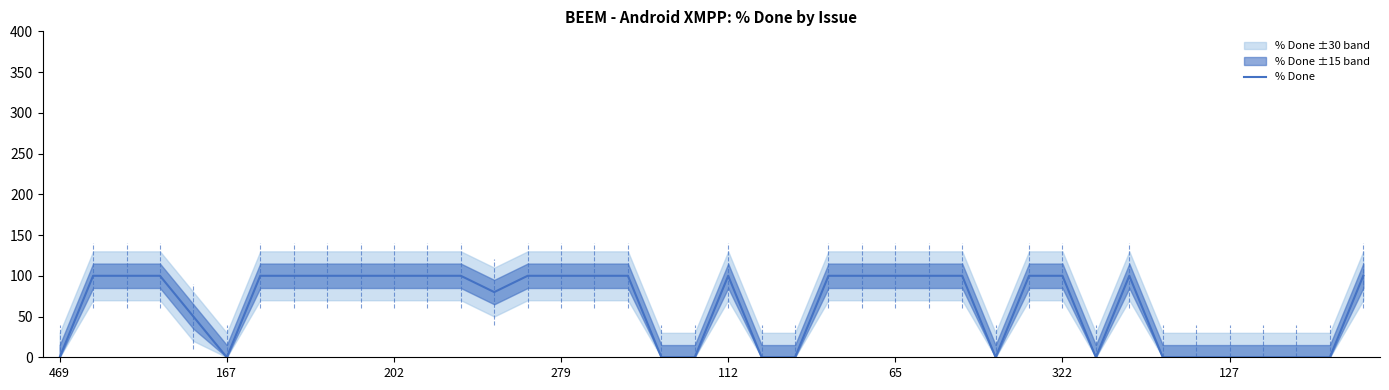

True or false: the data shows 49 at 279.

False